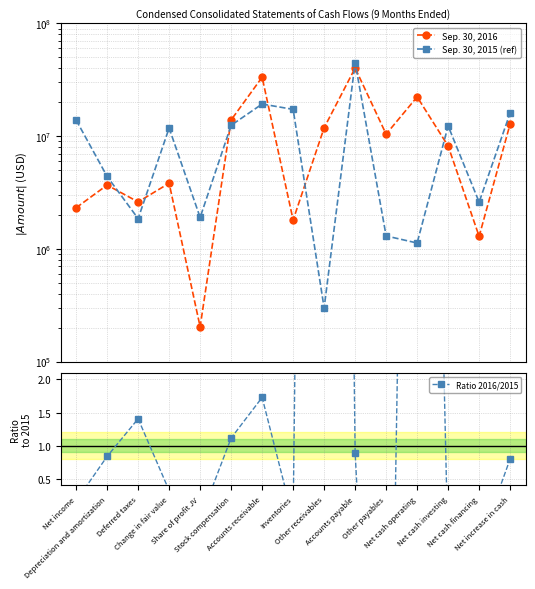

What is the average value of the Ratio 2016/2015 series?

3.8